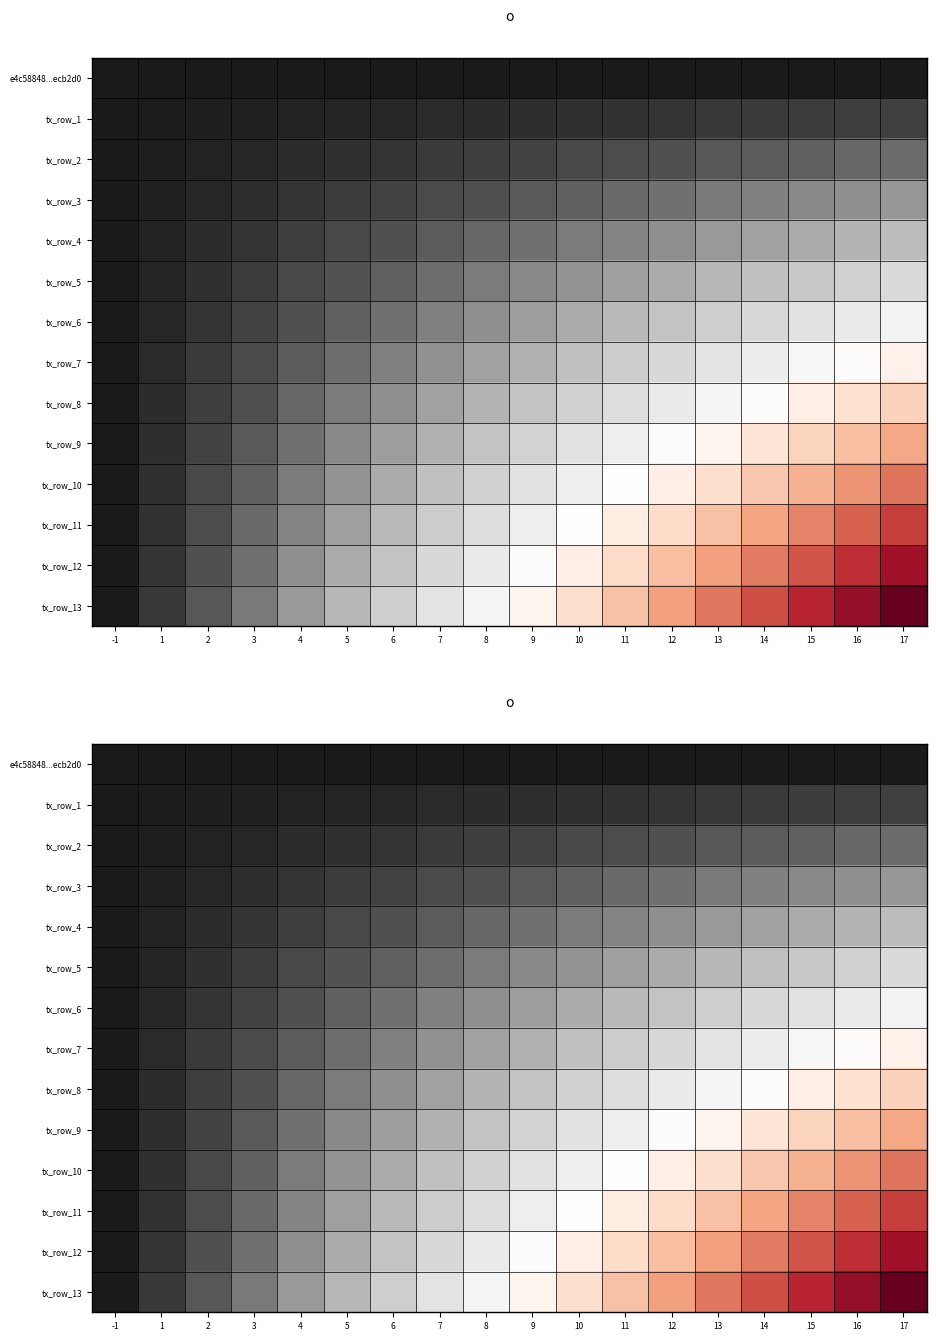

Which label corresponds to the largest value in the chart?

17